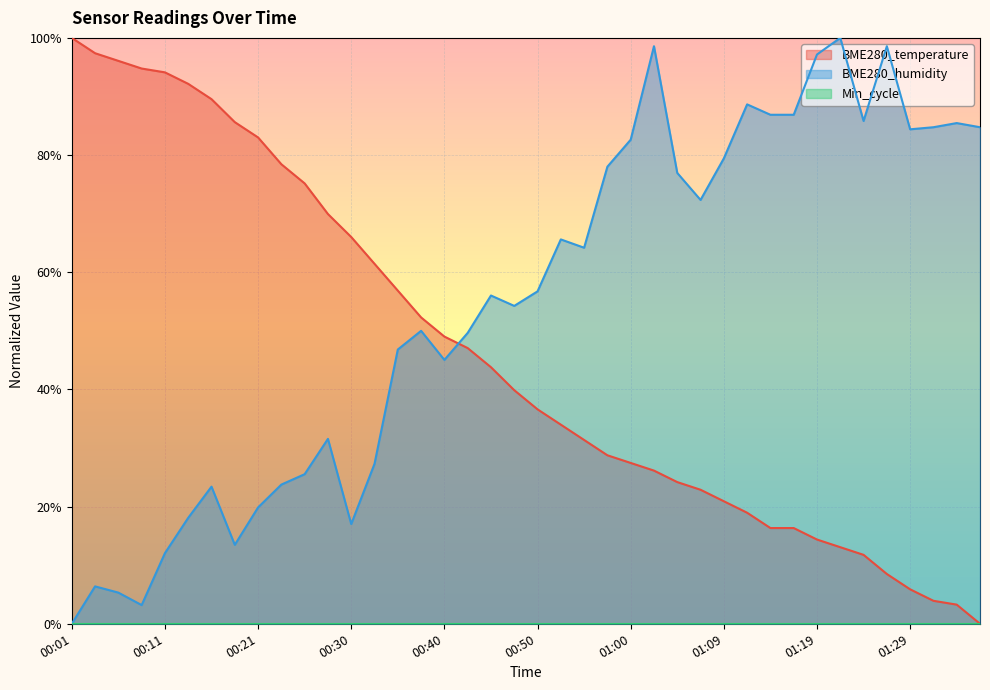

Rank the series by their maximum value, from lowest to highest.

BME280_temperature, BME280_humidity